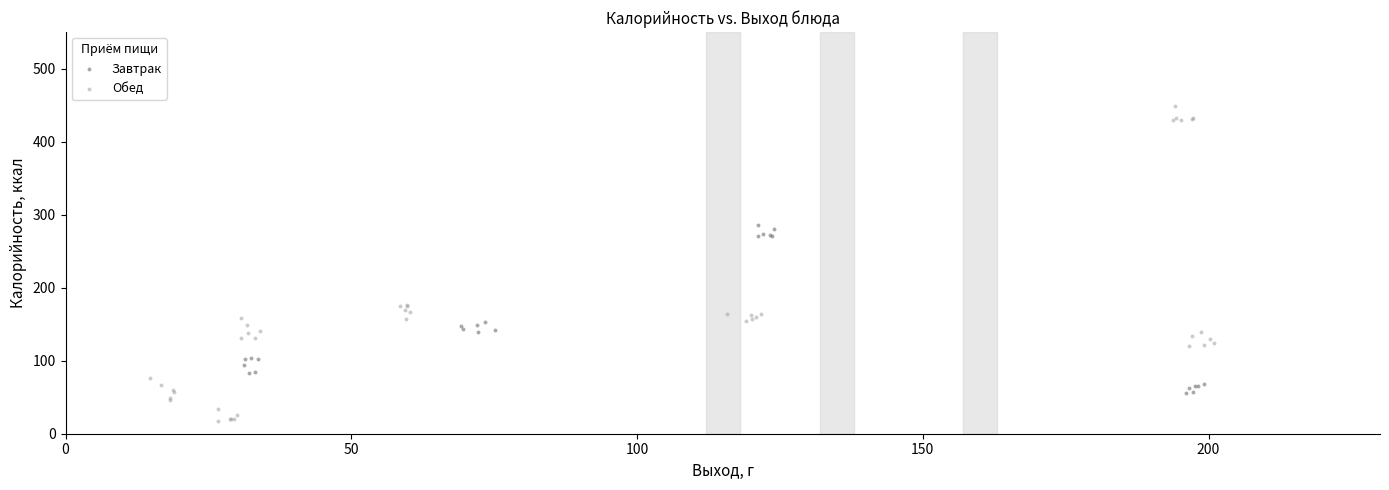

Which series reaches the minimum Y coordinate?

Обед